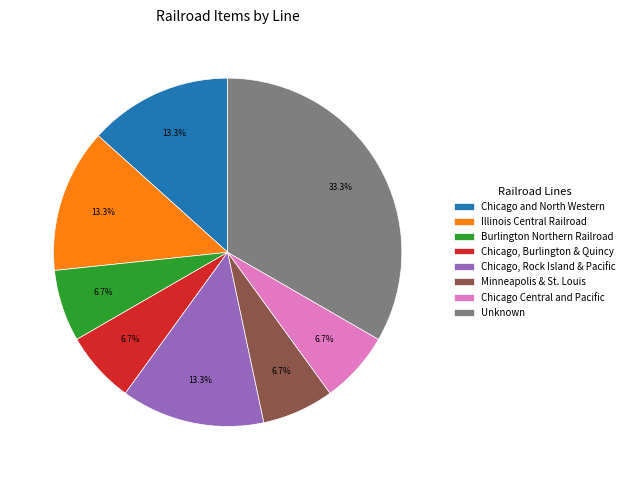

Which slice is the largest?

Unknown